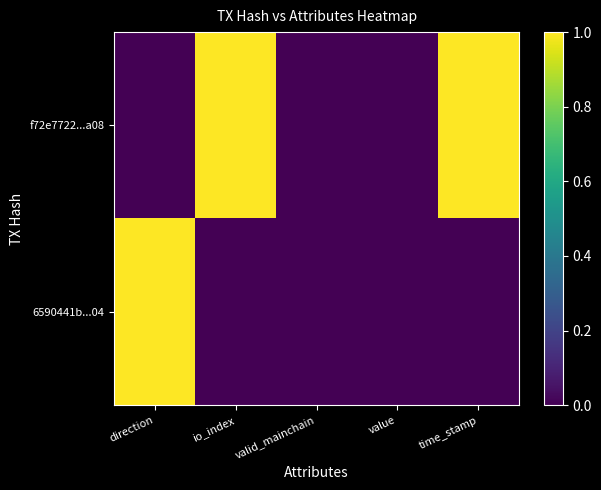

What is the greatest value displayed?

1